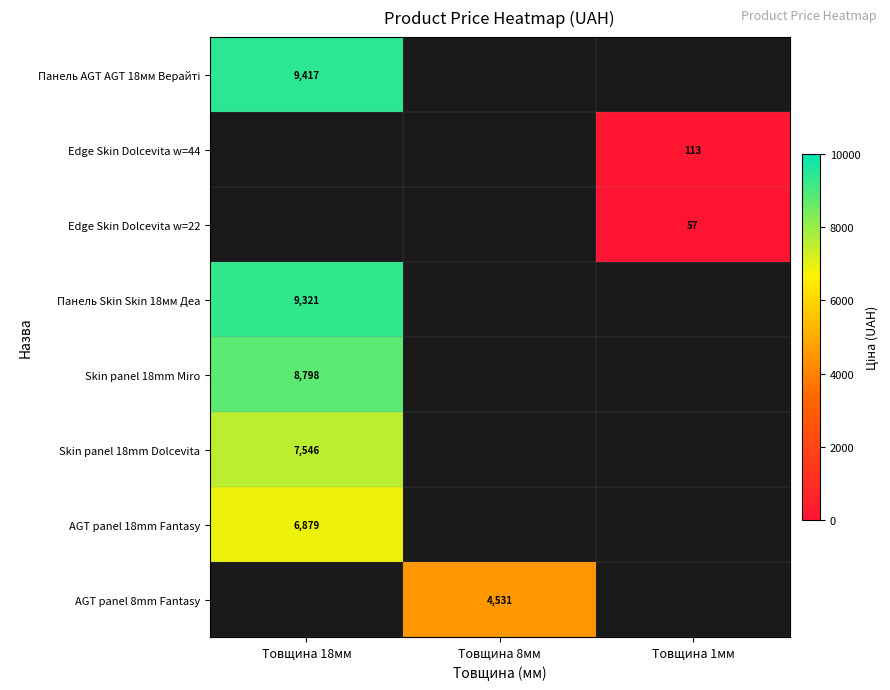

Rank the categories by Edge Skin Dolcevita w=44 value from highest to lowest.

Товщина 18мм, Товщина 8мм, Товщина 1мм